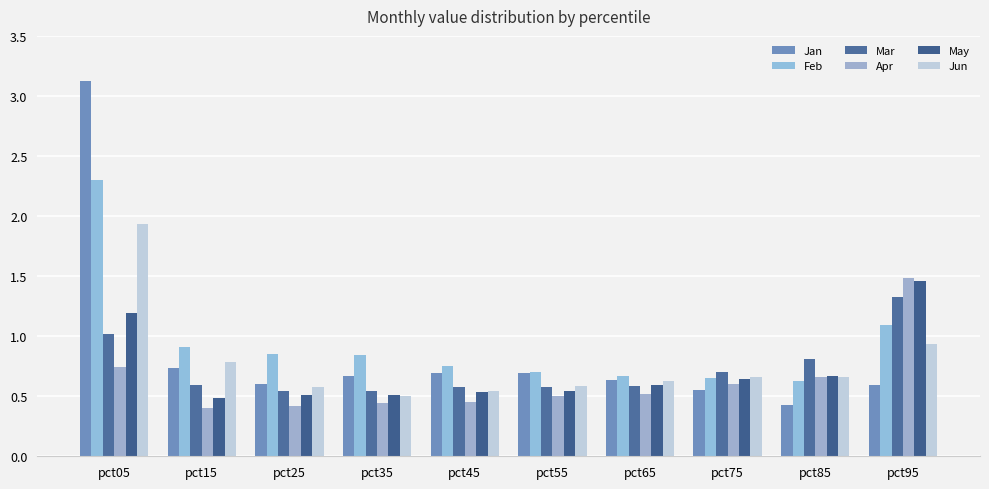

Where is Mar nearest to the value 0?

pct35